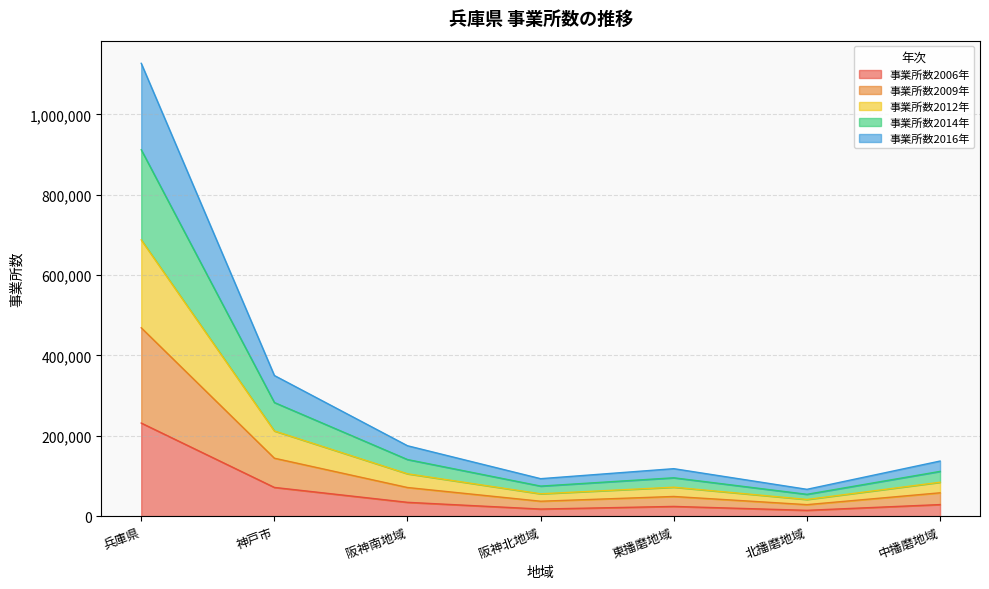

At which category does the chart reach its peak across all series?

兵庫県